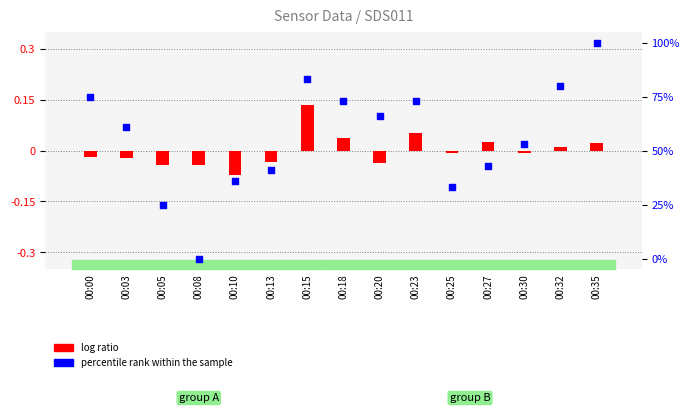

Is the value of log ratio at 00:32 greater than the value of percentile rank within the sample at 00:30?

No